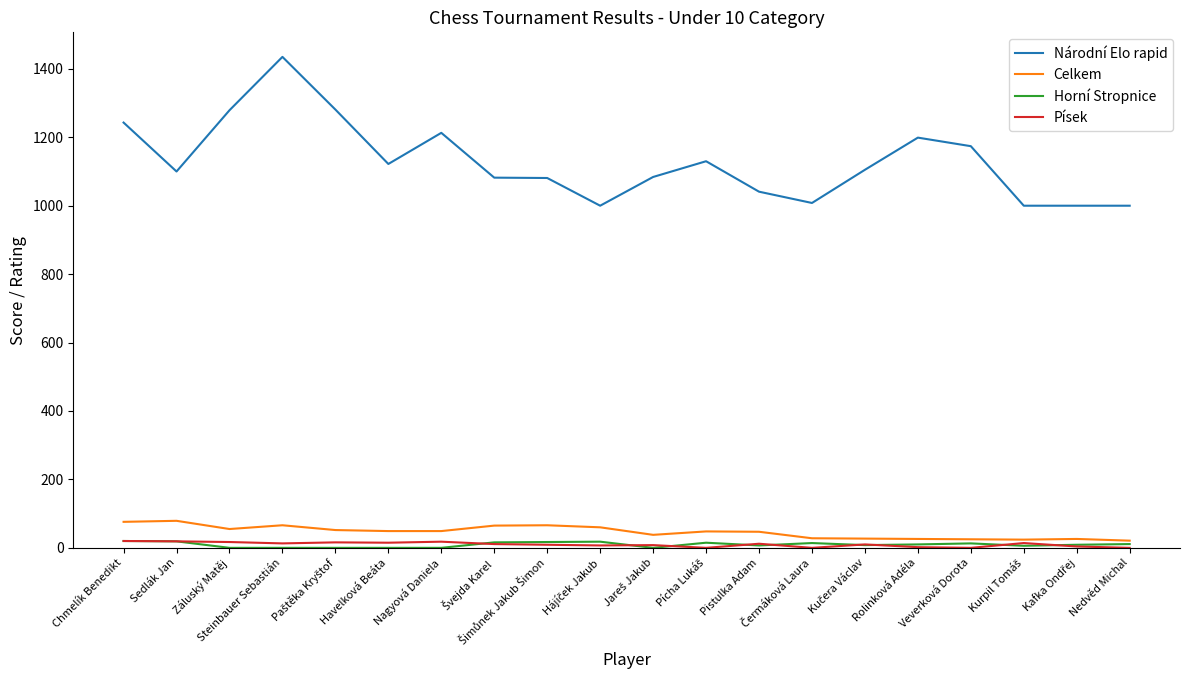

How many series are shown in this chart?

4